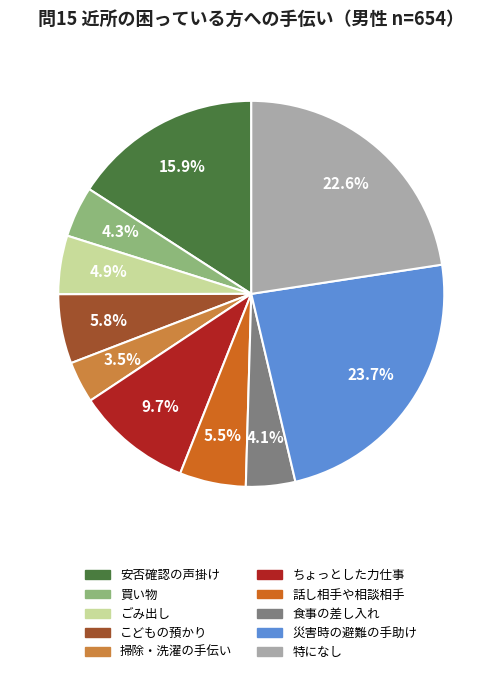

To the nearest percent, what portion does 災害時の避難の手助け represent?

24%